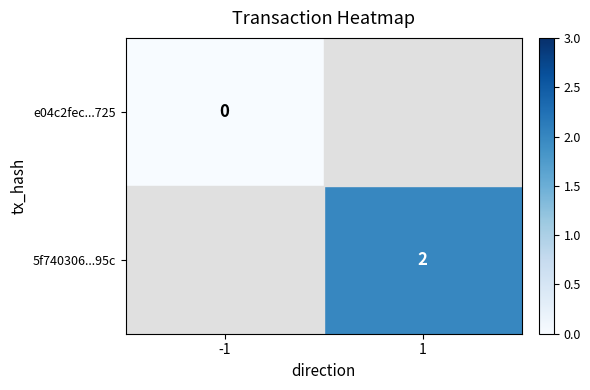

True or false: 5f740306...95c has a value of 2 at 1.

True